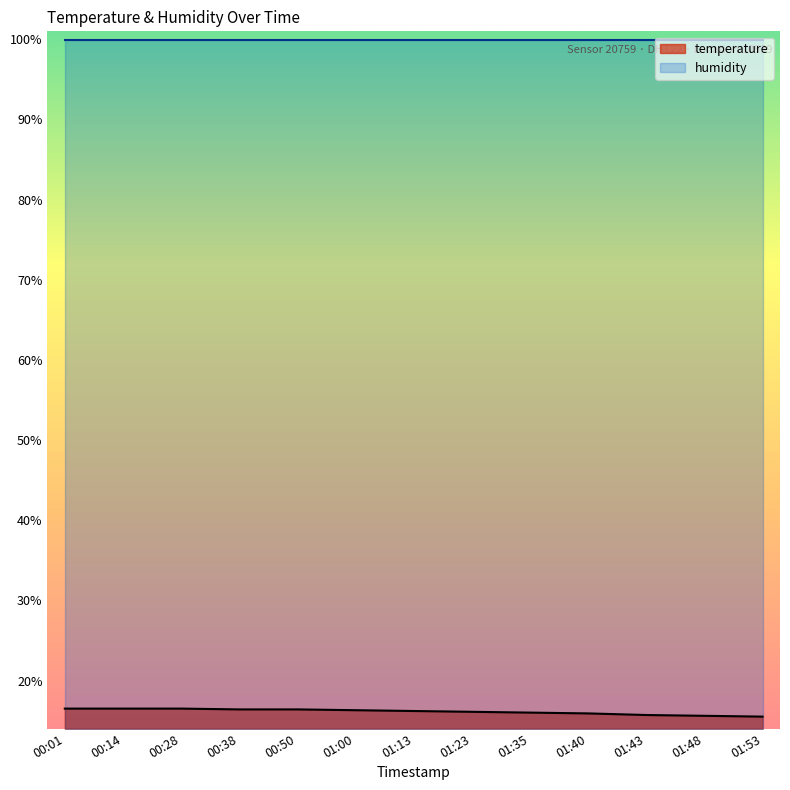

The value at 00:01 is 3.4. True or false?

False